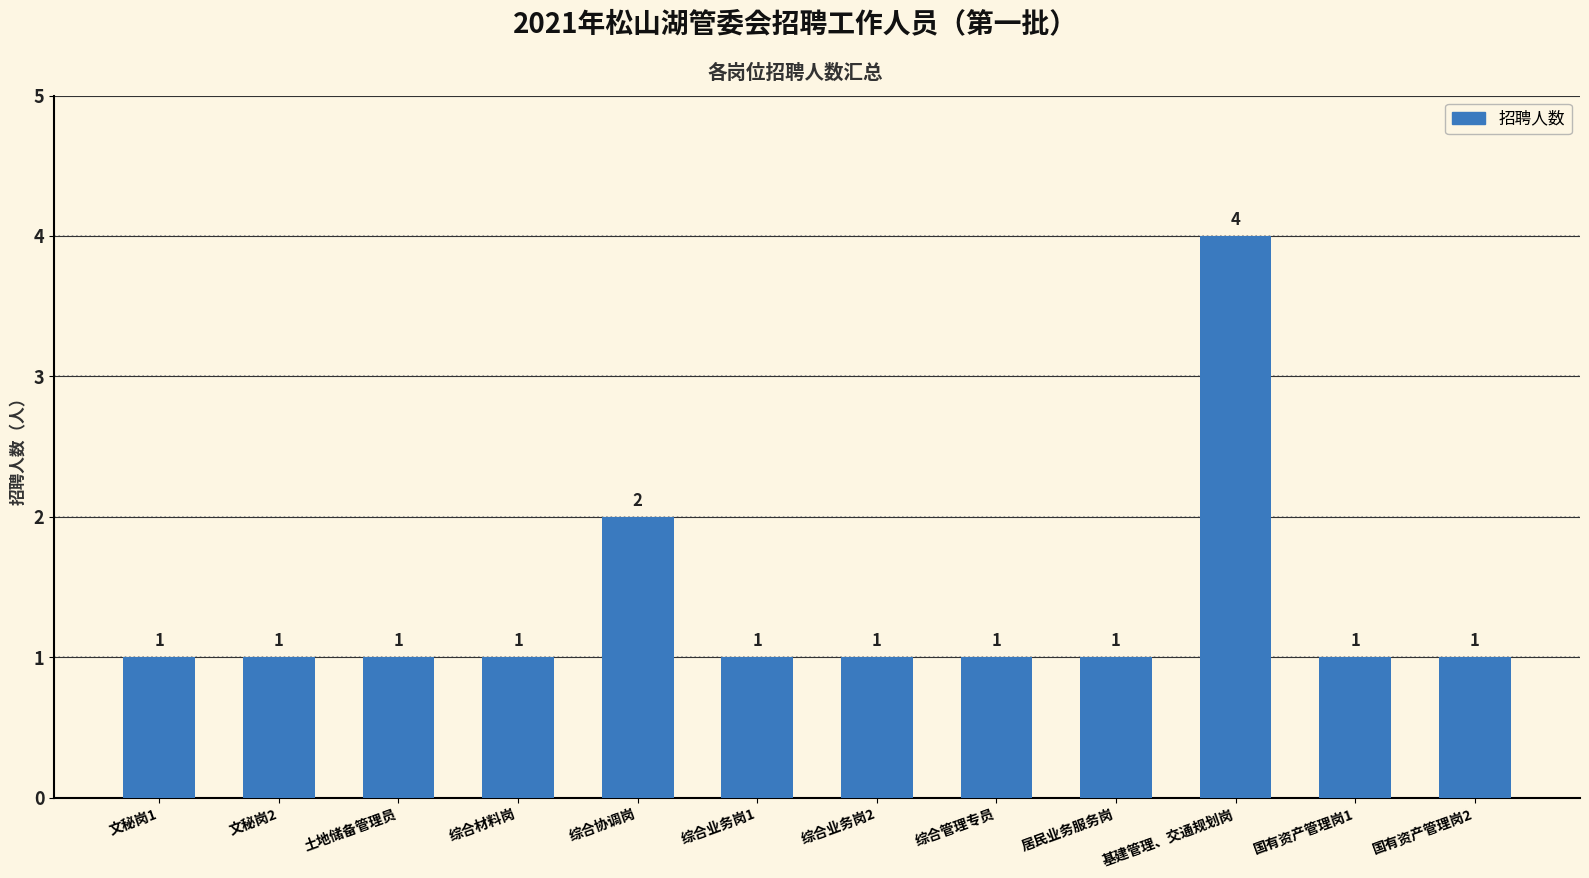

What is the difference between the maximum and second lowest values?

3